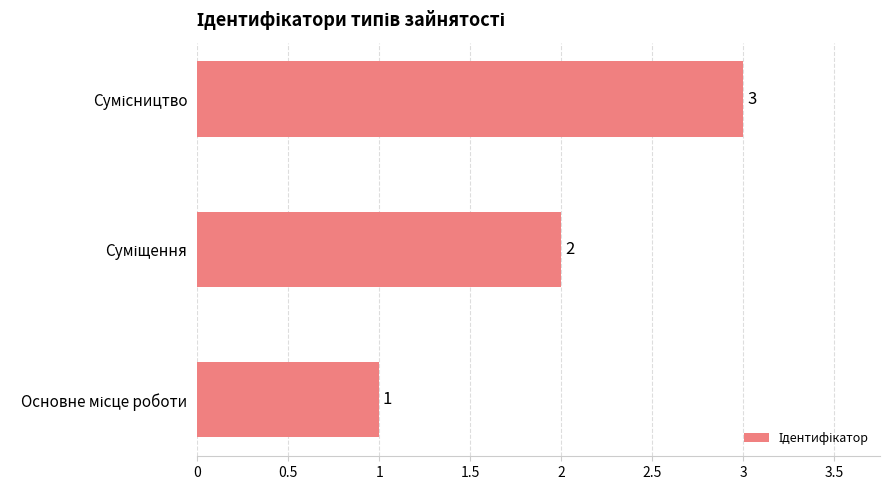

Count the values in the range 1 to 3.

3